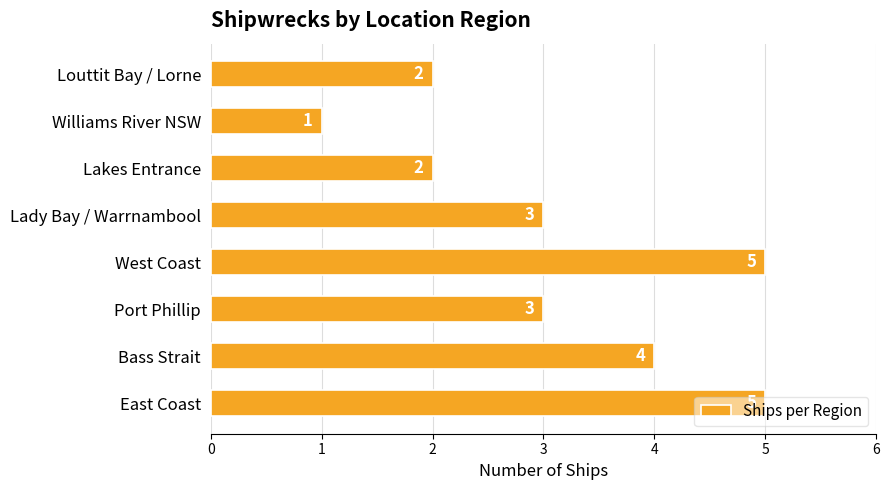

Which category has the lowest value across all series?

Williams River NSW